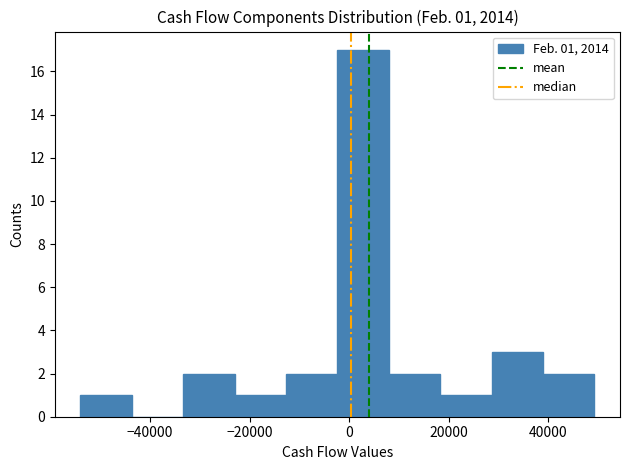

Over which range of the x-axis is the bar tallest?

-2000 to 8000